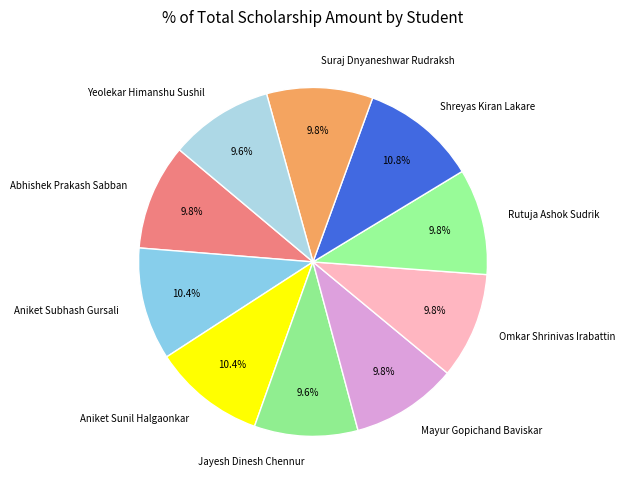

What percentage do Aniket Sunil Halgaonkar and Rutuja Ashok Sudrik together represent?

20.2%